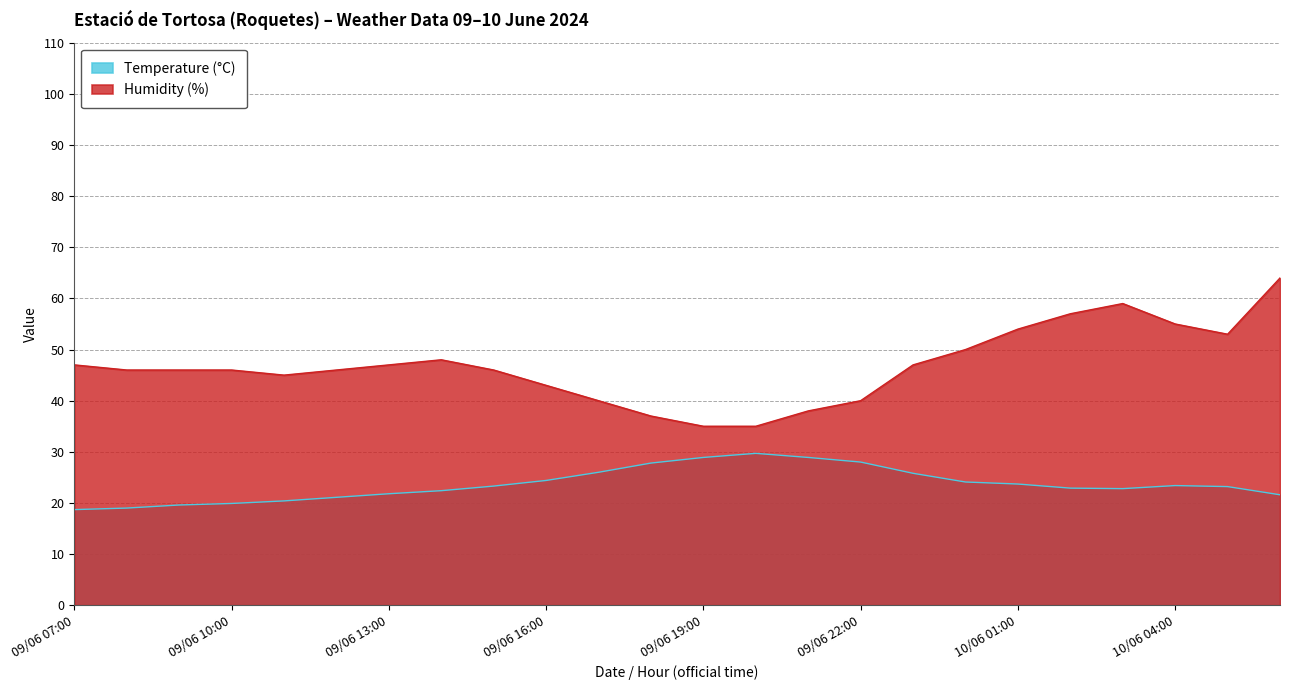

At which label is Temperature (°C) closest to 24?

10/06 00:00